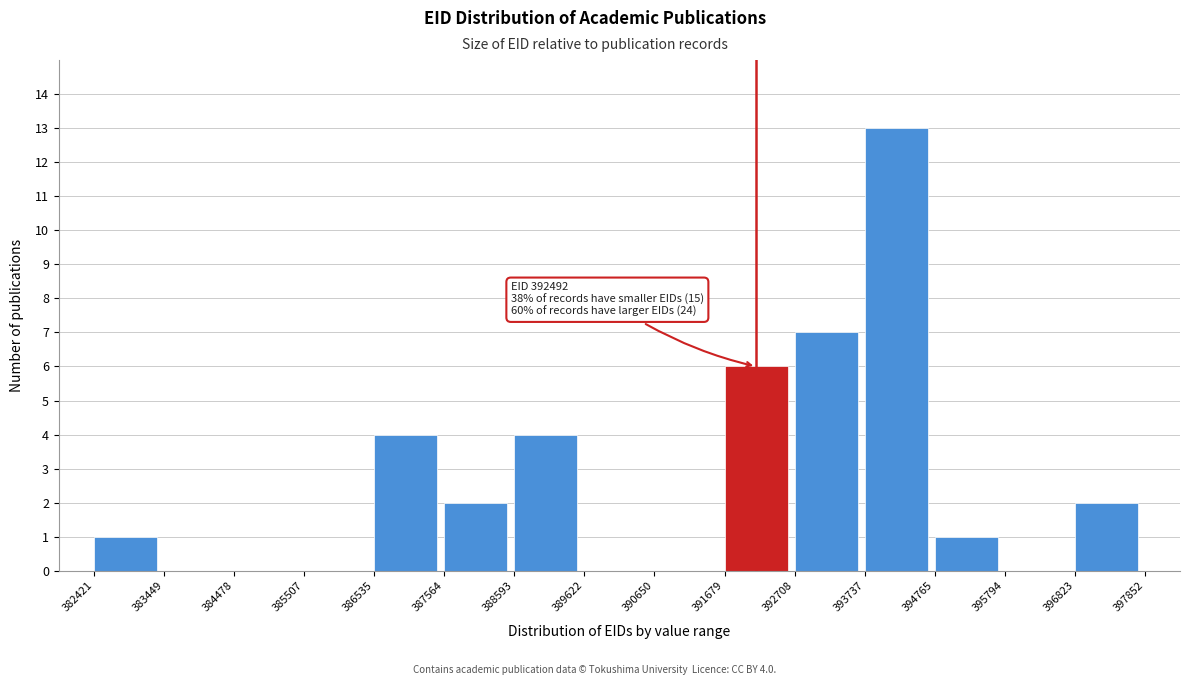

Which range on the x-axis has the tallest bar?

393737 to 394765